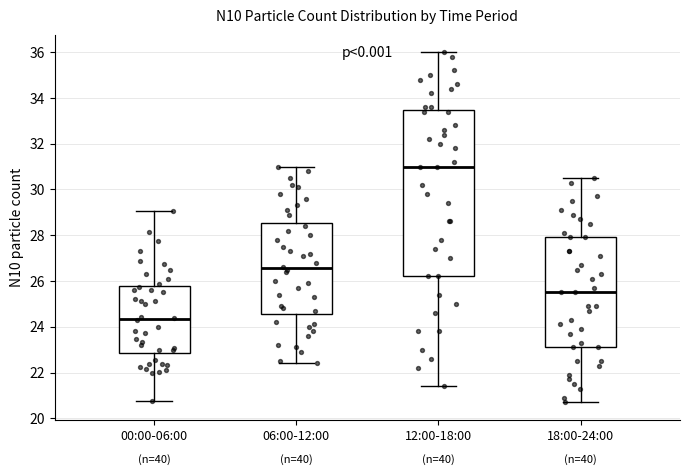

Reading left to right, transcribe this box plot: for each box, give where its median line is, the range the box spans, and where its two whiskers end, as read against the y-axis. The values are not printed on the chart, so give them approximately, as read against the axis.

00:00-06:00: median 24.4, box 22.8 to 25.8, whiskers 20.8 to 29.0
06:00-12:00: median 26.6, box 24.6 to 28.6, whiskers 22.4 to 31.0
12:00-18:00: median 31.0, box 26.2 to 33.4, whiskers 21.4 to 36.0
18:00-24:00: median 25.6, box 23.2 to 28.0, whiskers 20.8 to 30.6